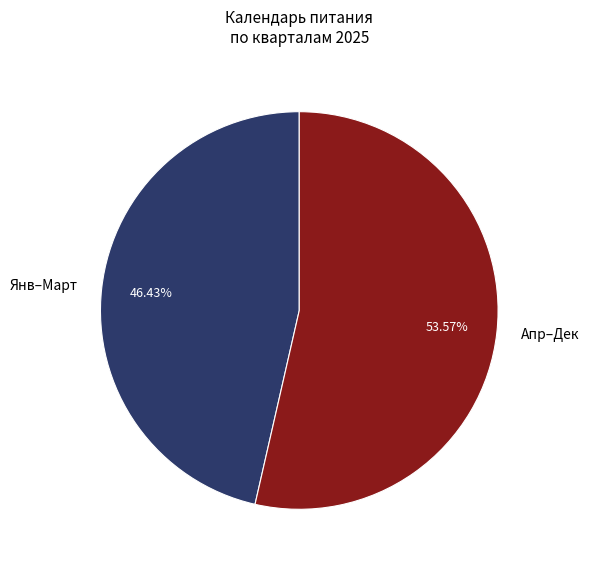

Rank the categories by value from highest to lowest.

Апр–Дек, Янв–Март